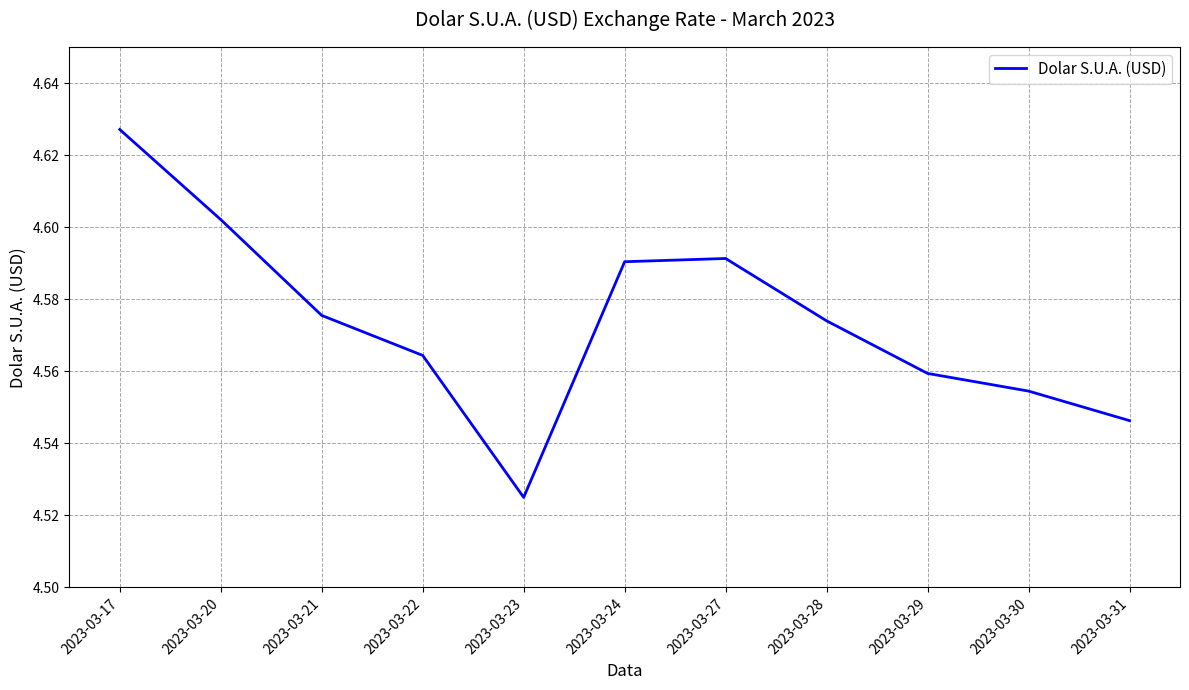

The value at 2023-03-29 is 2.1. True or false?

False